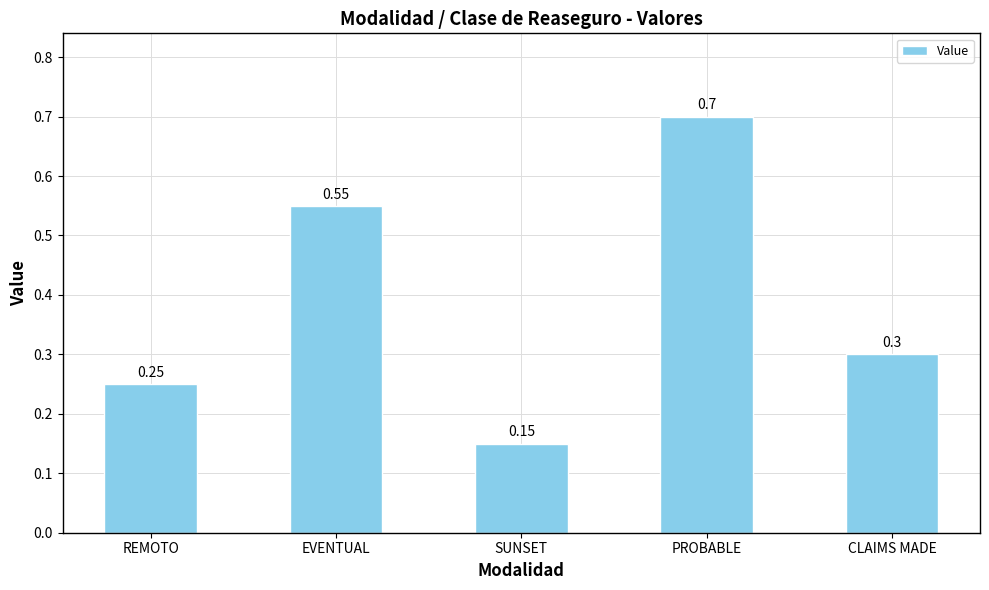

List the labels in order of value, largest first.

PROBABLE, EVENTUAL, CLAIMS MADE, REMOTO, SUNSET